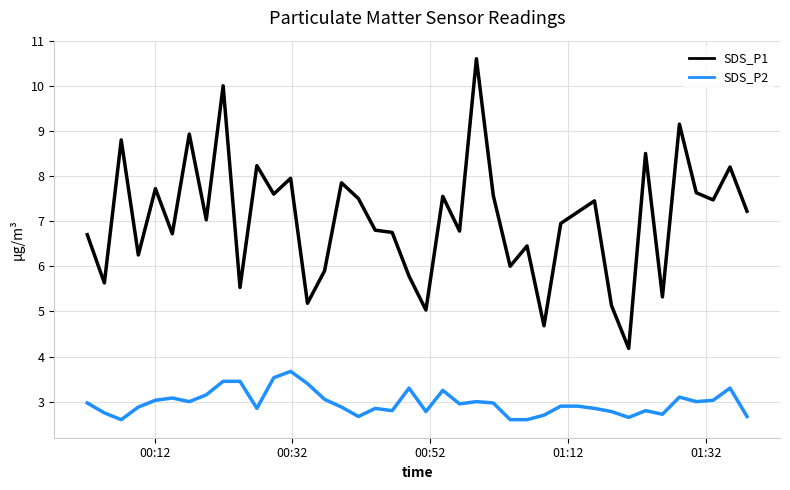

List the series in order of their peak value, lowest first.

SDS_P2, SDS_P1